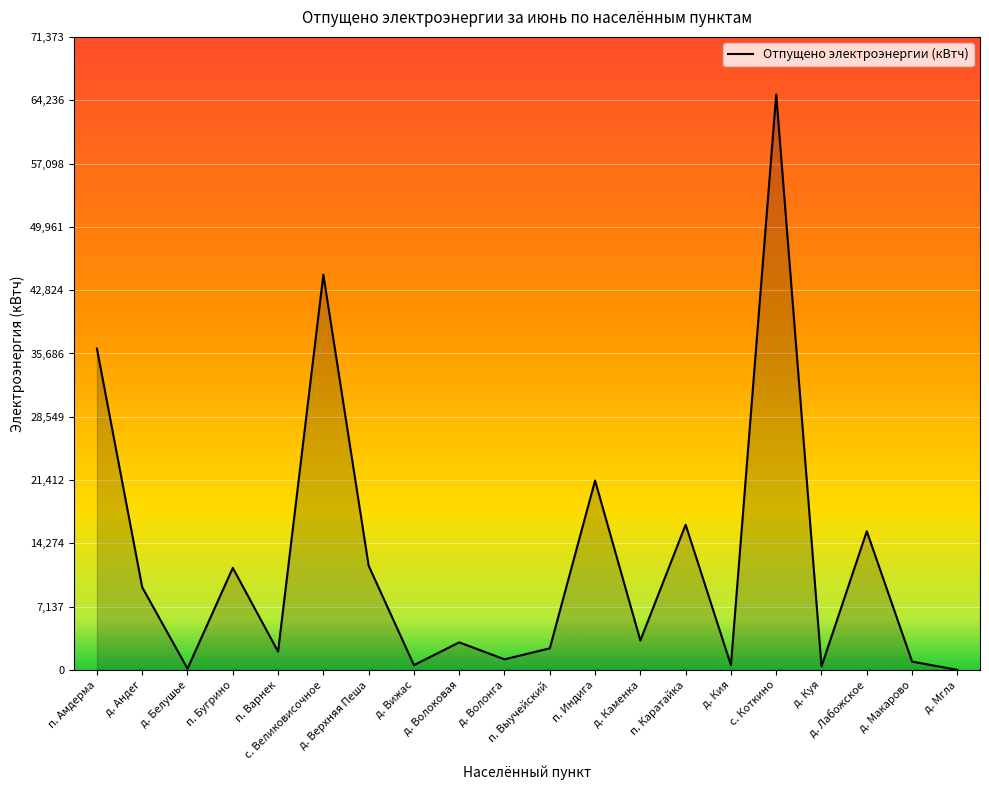

What is the sum of all values?

246560